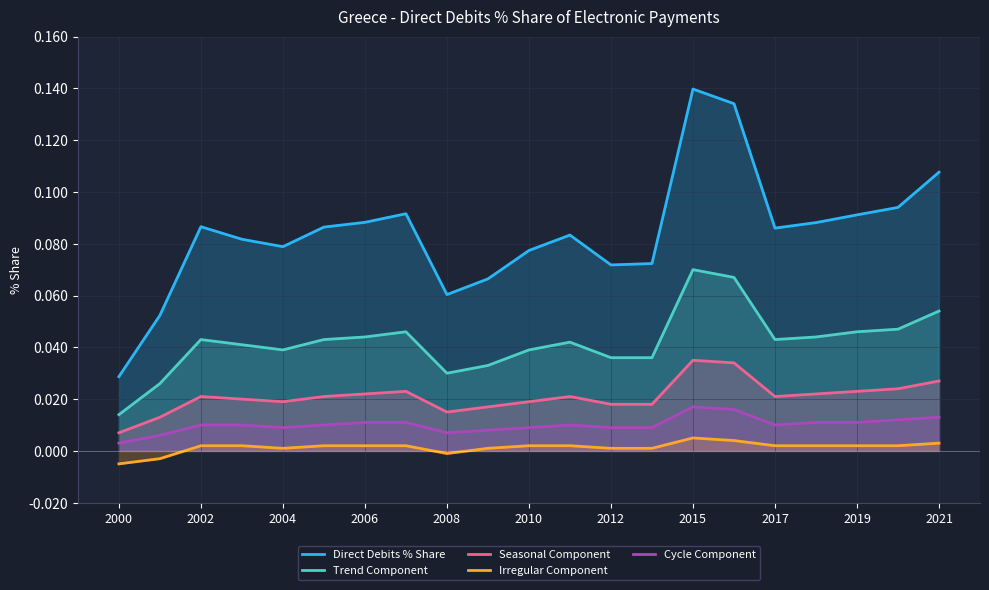

List the series in order of their peak value, lowest first.

Irregular Component, Cycle Component, Seasonal Component, Trend Component, Direct Debits % Share